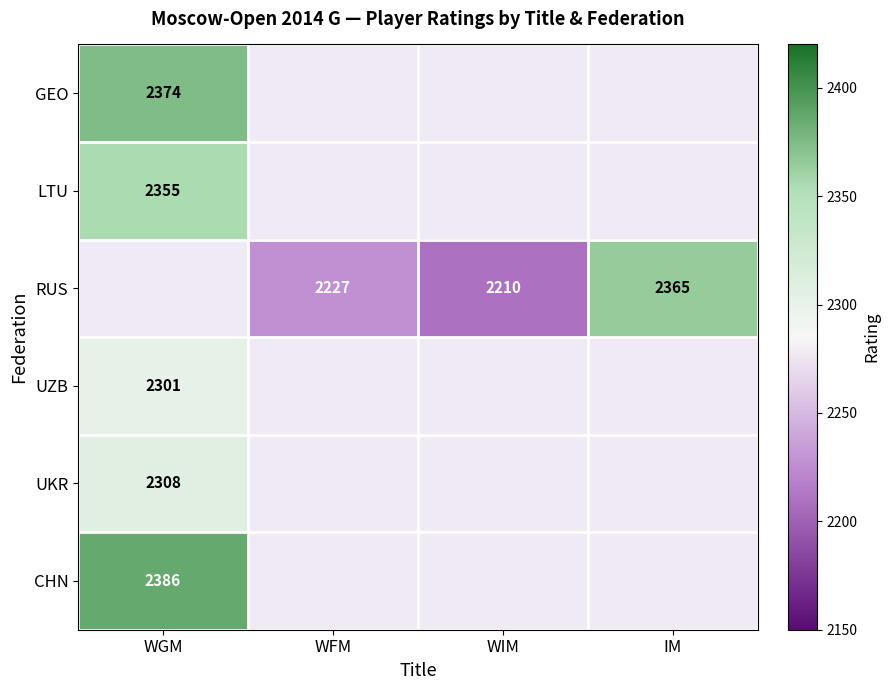

Is it true that RUS equals 4195 at IM?

False